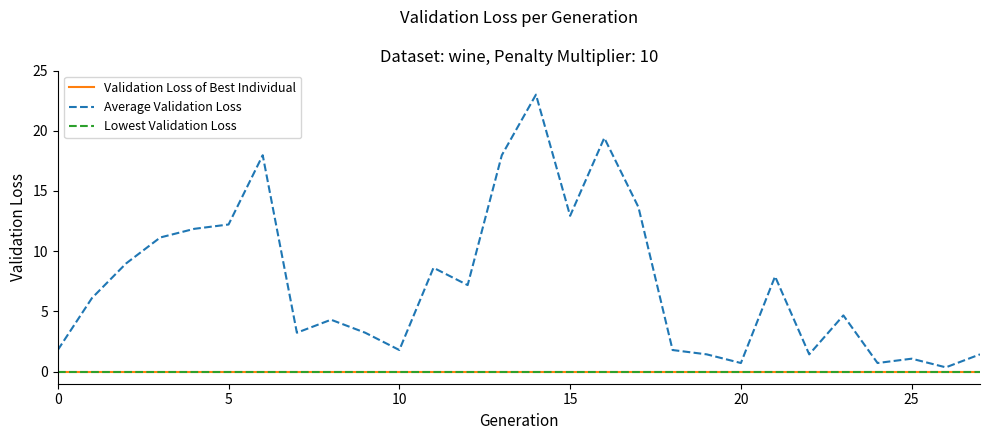

Reading left to right, extract all data points from this chart.

Validation Loss of Best Individual: 0.0	0.0	0.0	0.0	0.0	0.0	0.0	0.0	0.0	0.0	0.0	0.0	0.0	0.0	0.0	0.0	0.0	0.0	0.0	0.0	0.0	0.0	0.0	0.0	0.0	0.0	0.0	0.0
Average Validation Loss: 1.8	6.1	9.0	11.1	11.9	12.2	18.0	3.2	4.3	3.2	1.8	8.6	7.2	18.0	23.0	12.9	19.4	13.7	1.8	1.4	0.7	7.9	1.4	4.7	0.7	1.1	0.4	1.4
Lowest Validation Loss: 0.0	0.0	0.0	0.0	0.0	0.0	0.0	0.0	0.0	0.0	0.0	0.0	0.0	0.0	0.0	0.0	0.0	0.0	0.0	0.0	0.0	0.0	0.0	0.0	0.0	0.0	0.0	0.0